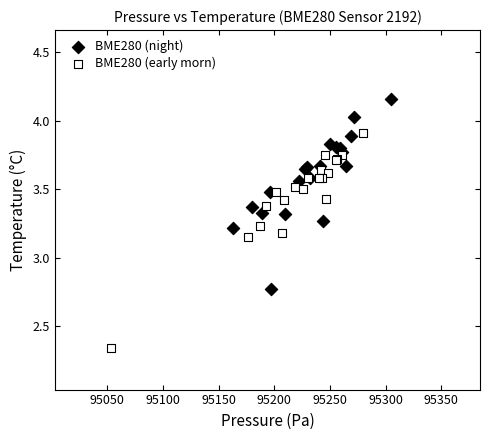

Which series contains the highest Y value?

BME280 (night)